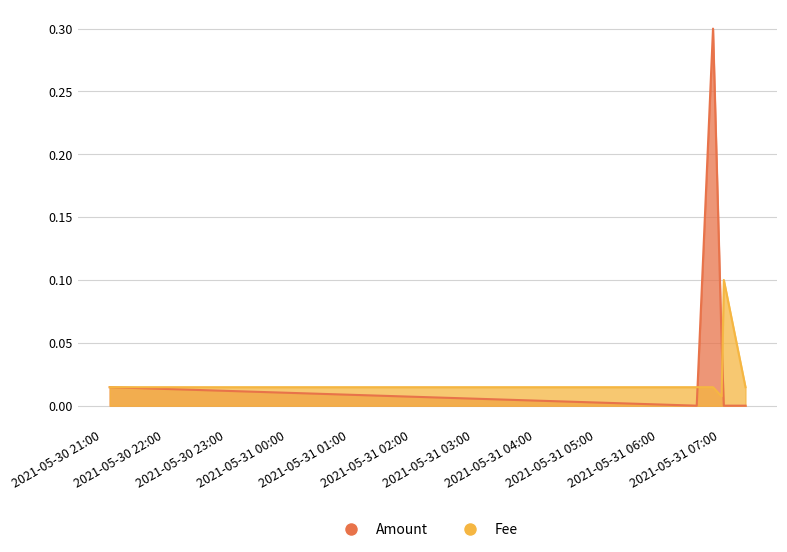

Where do Amount and Fee first cross each other?

2021-05-31 06:37:17 and 2021-05-31 06:53:06